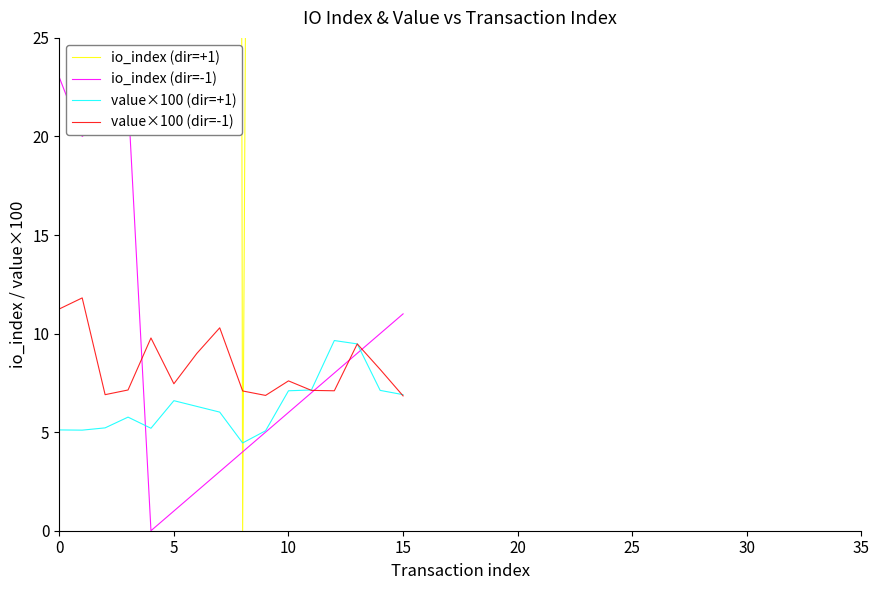

How many interior local valleys does the value×100 (dir=+1) series have?

3